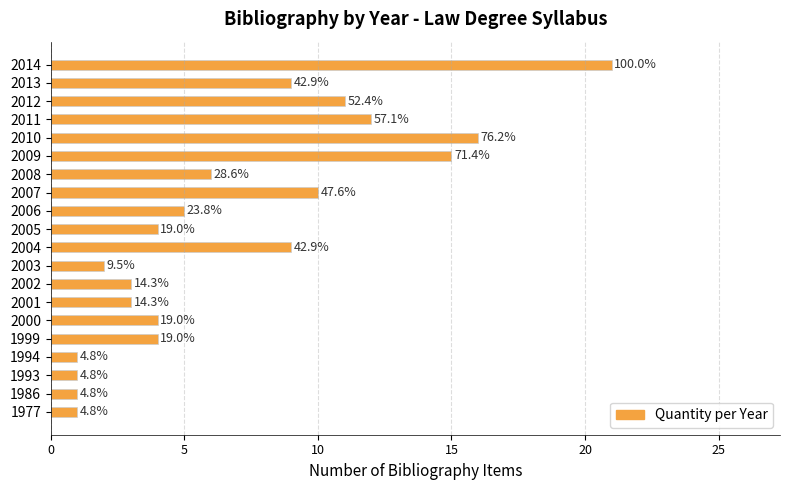

Are the bars horizontal?

Yes